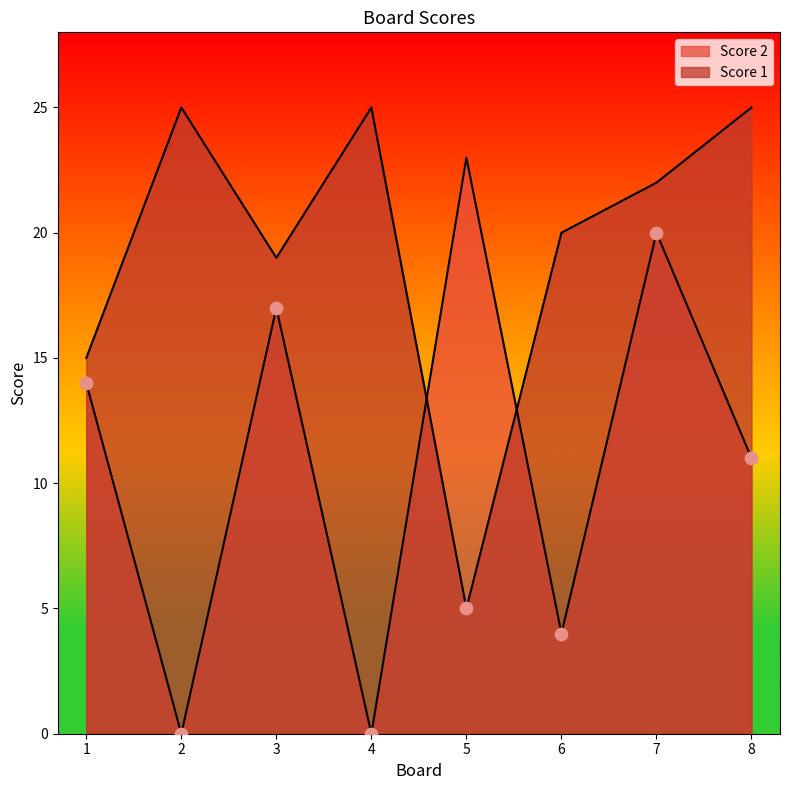

Which series has the largest total across all categories?

Score 1